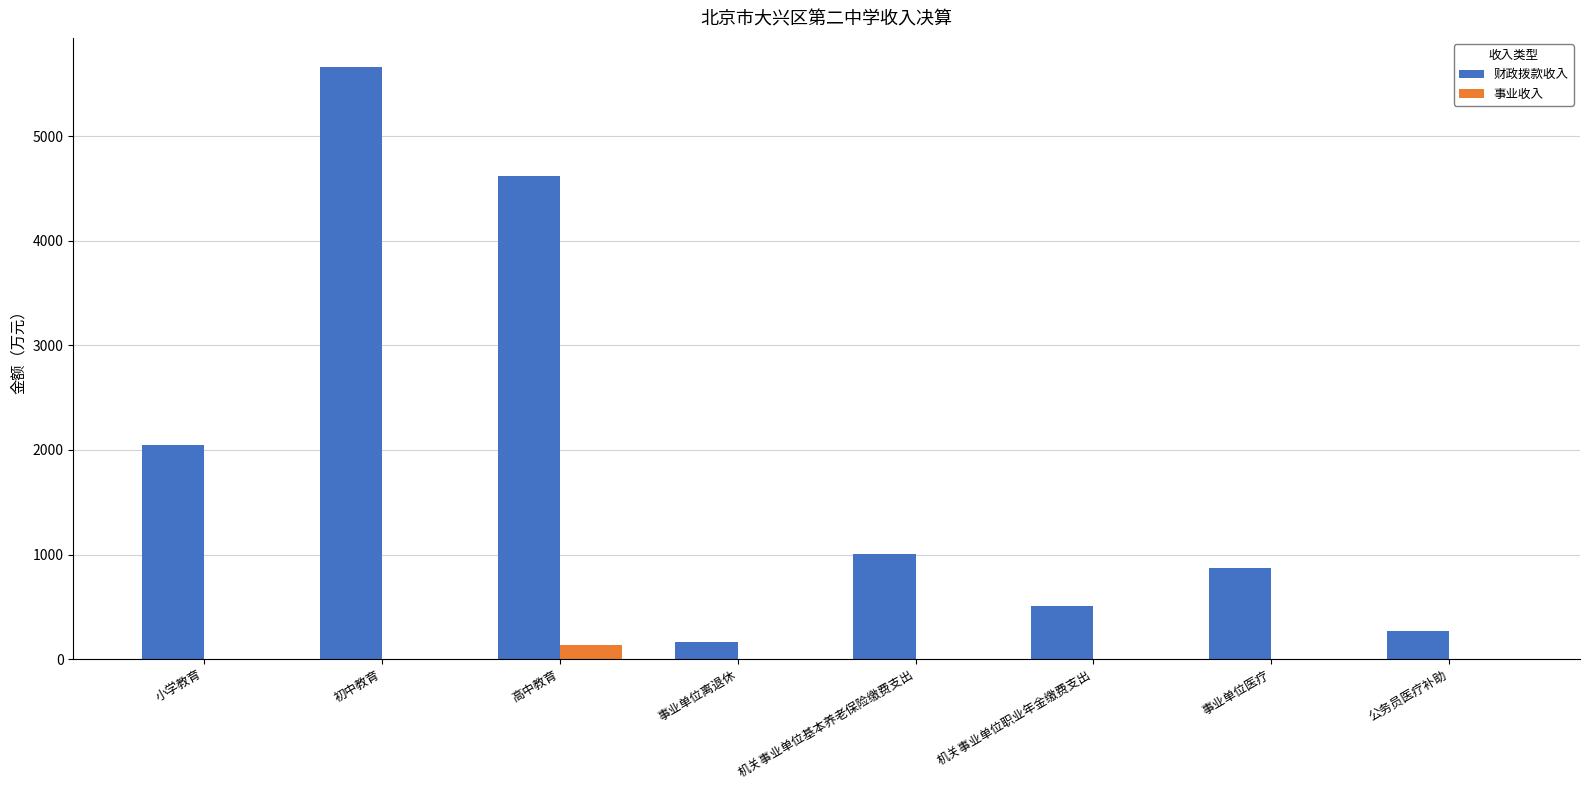

What is the total value across all series at 事业单位离退休?

163.7